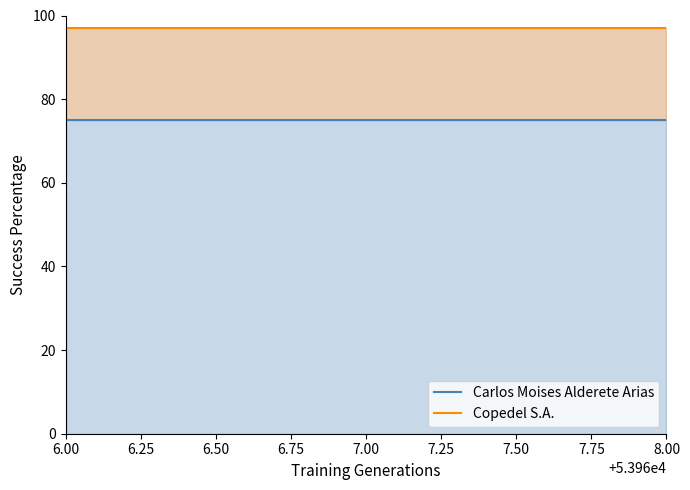

Which series has the largest range (max minus min)?

Carlos Moises Alderete Arias